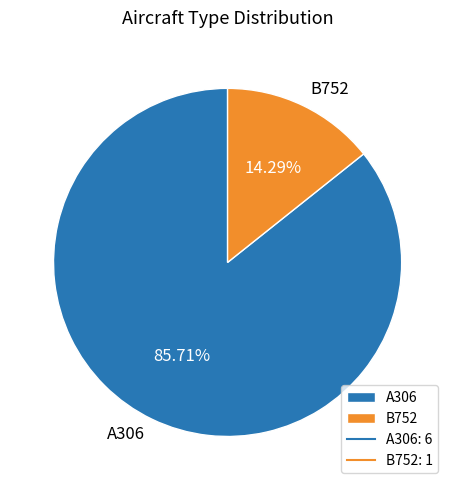

Which category has the smallest portion of the pie?

B752